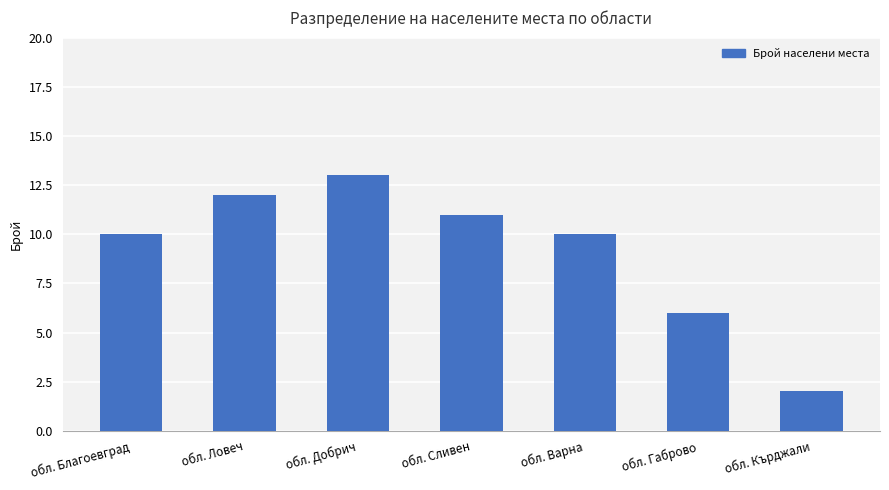

What is the value of the 3rd bar from the left?

13